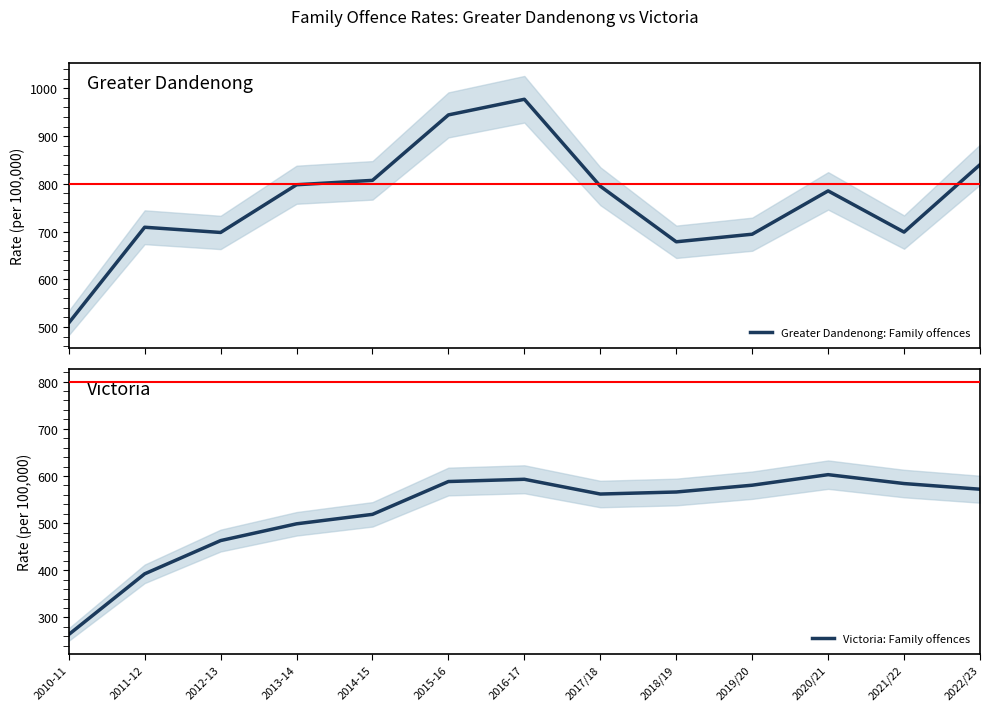

What is the sum of the Greater Dandenong: Family offences values at 2022/23 and 2010-11?

1348.5